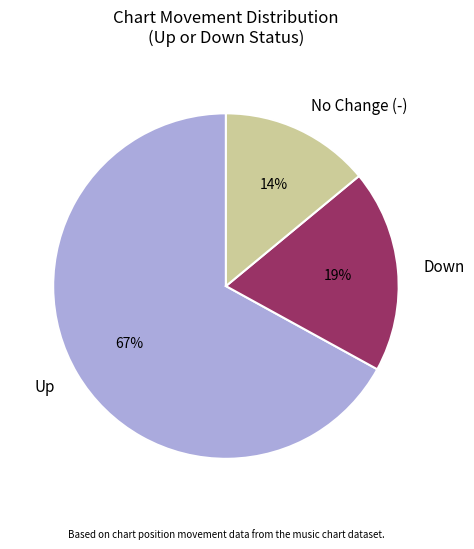

Combined, do No Change (-) and Down account for over 50%?

No